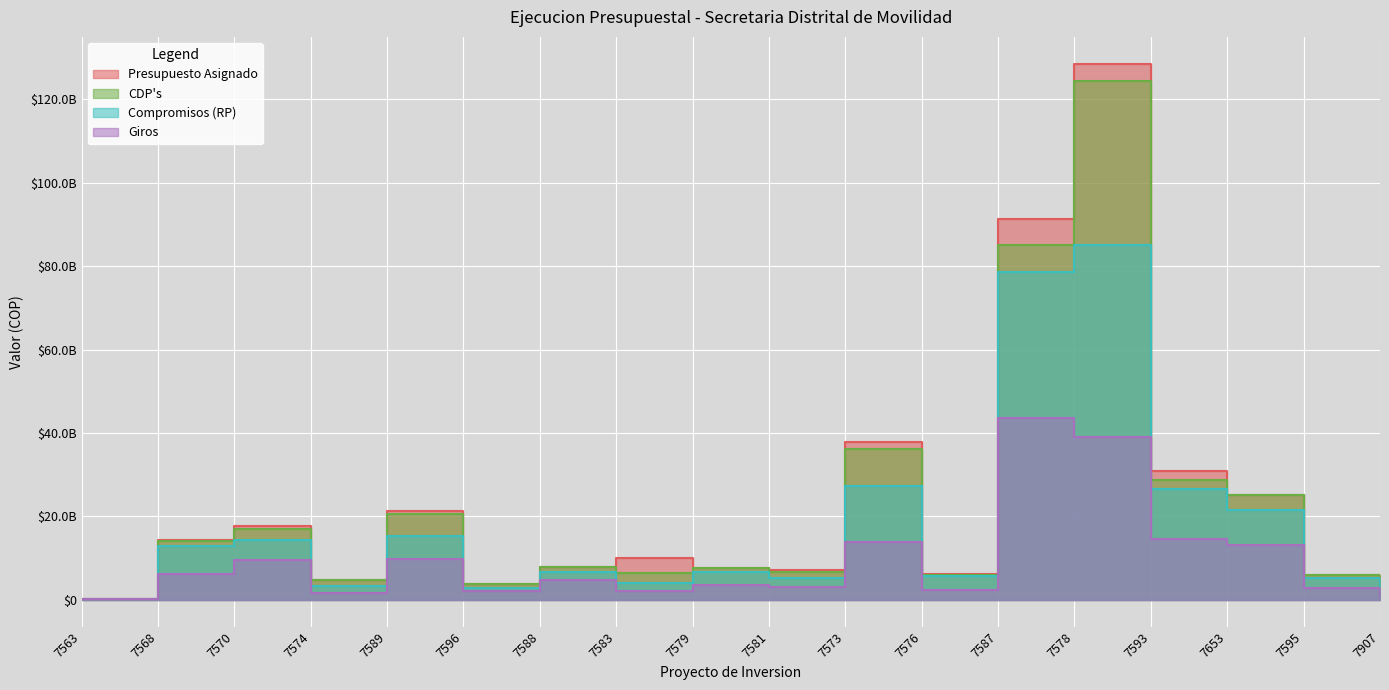

What position from the right is 7568?

17